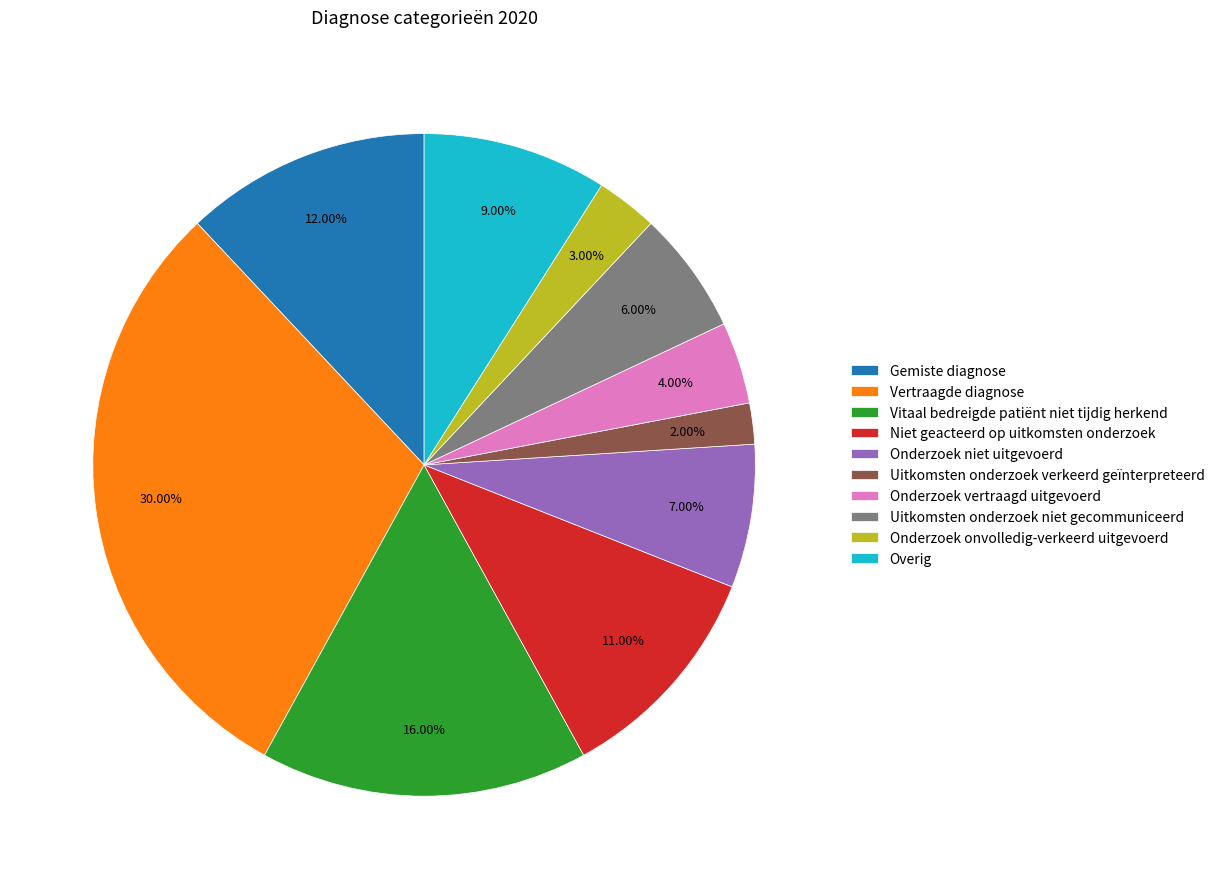

Does any single category account for the majority?

No